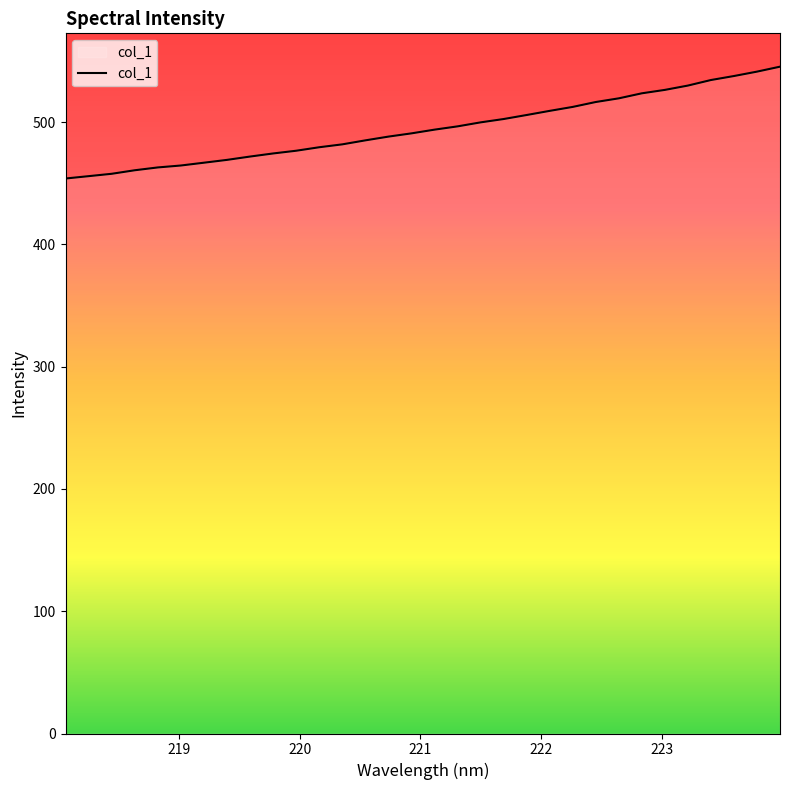

What is the difference between the maximum and minimum values?

91.5